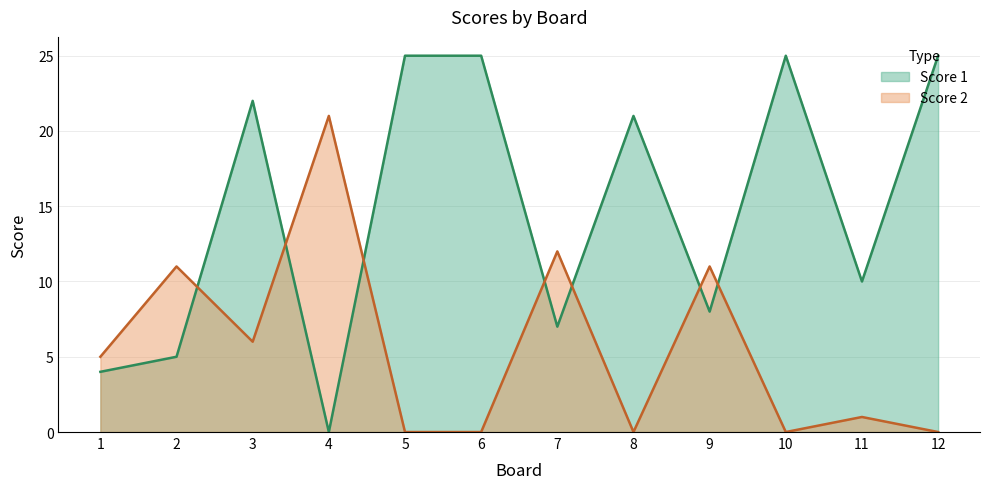

Count the number of categories in the chart.

12